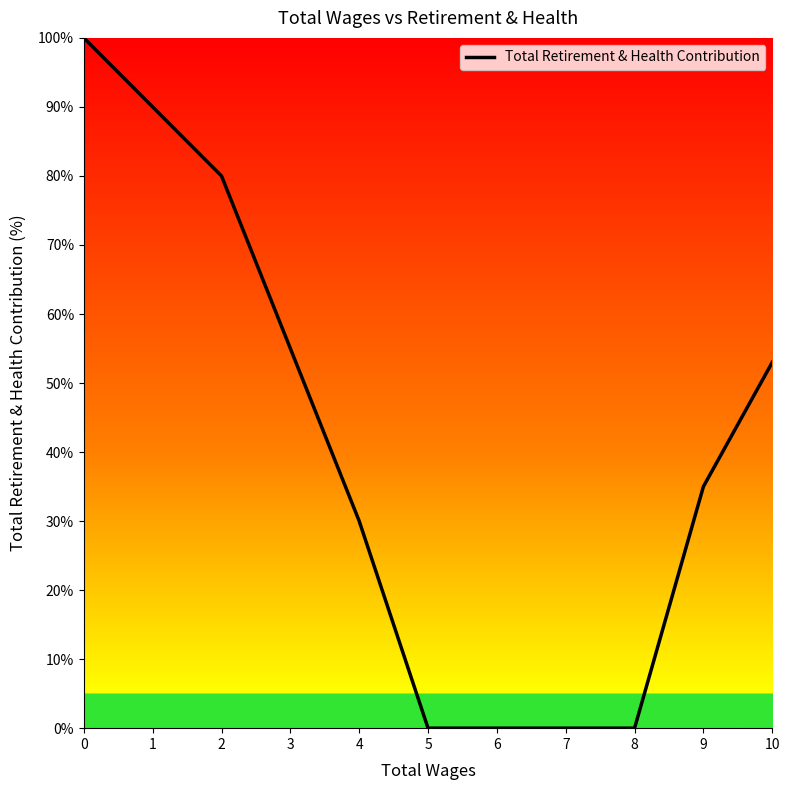

True or false: the data has more than 0 interior local peaks.

False